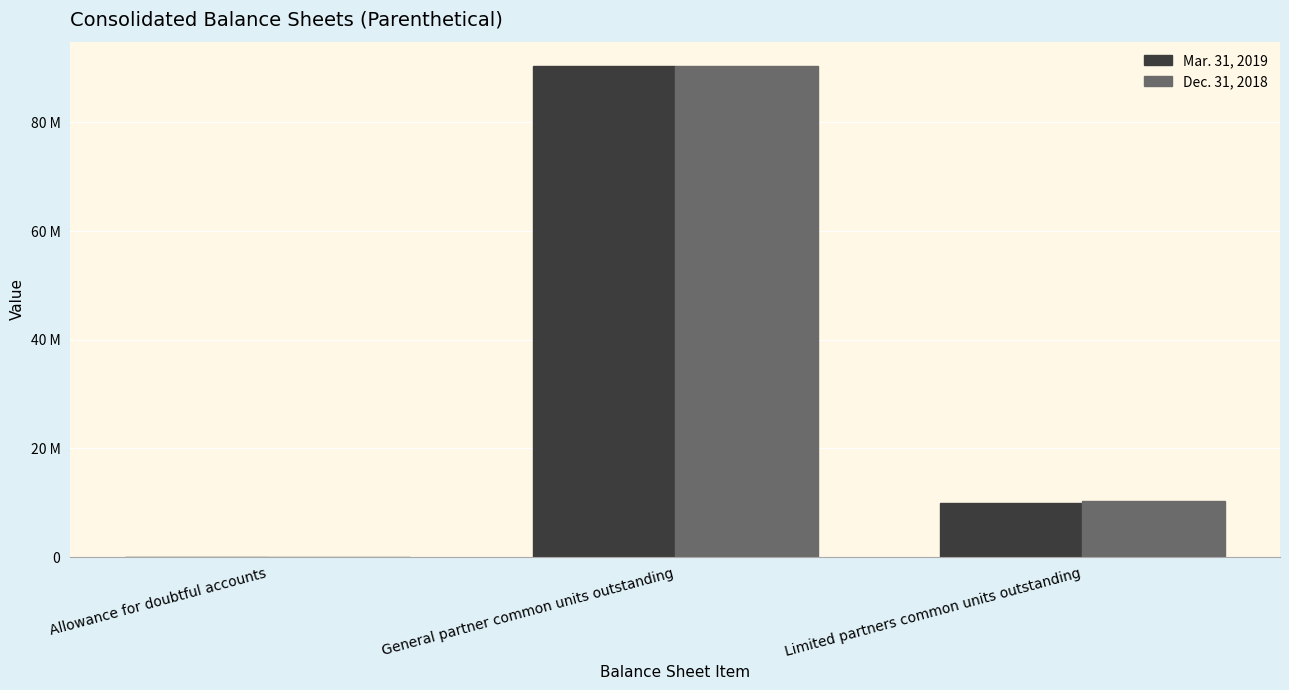

What are all the series names shown in the legend?

Mar. 31, 2019, Dec. 31, 2018